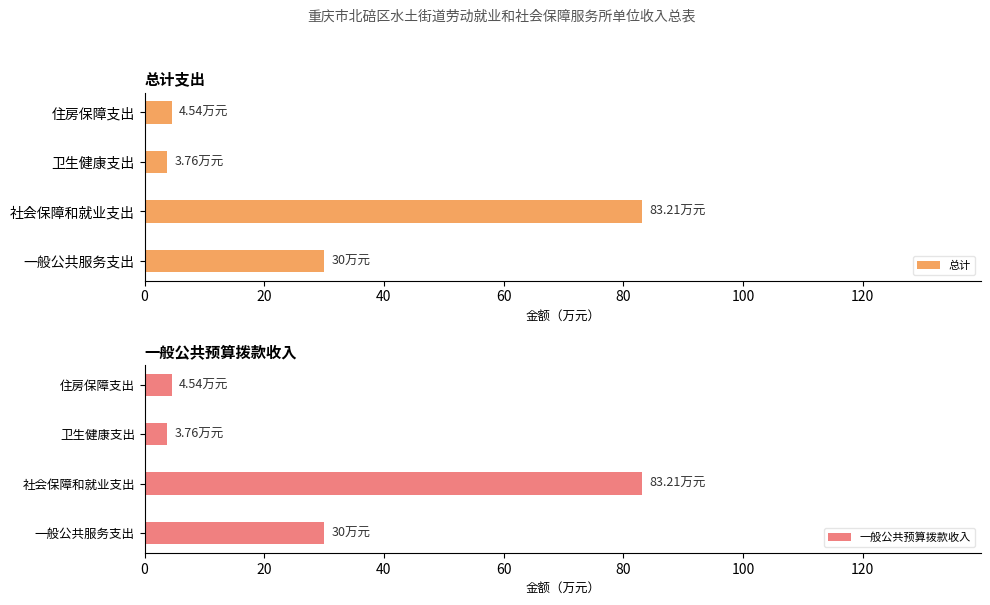

Where is 一般公共预算拨款收入 nearest to the value 43?

一般公共服务支出